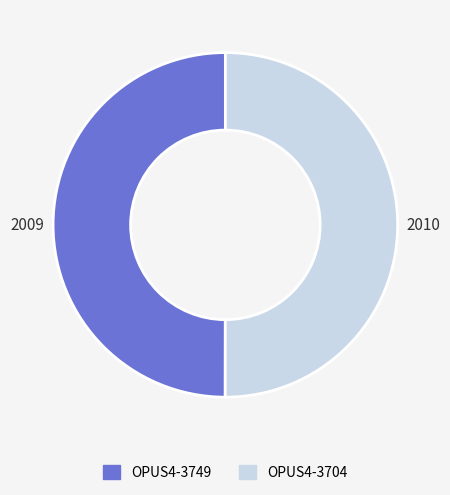

Approximately how many times larger is the value at OPUS4-3749 compared to OPUS4-3704?

1.0